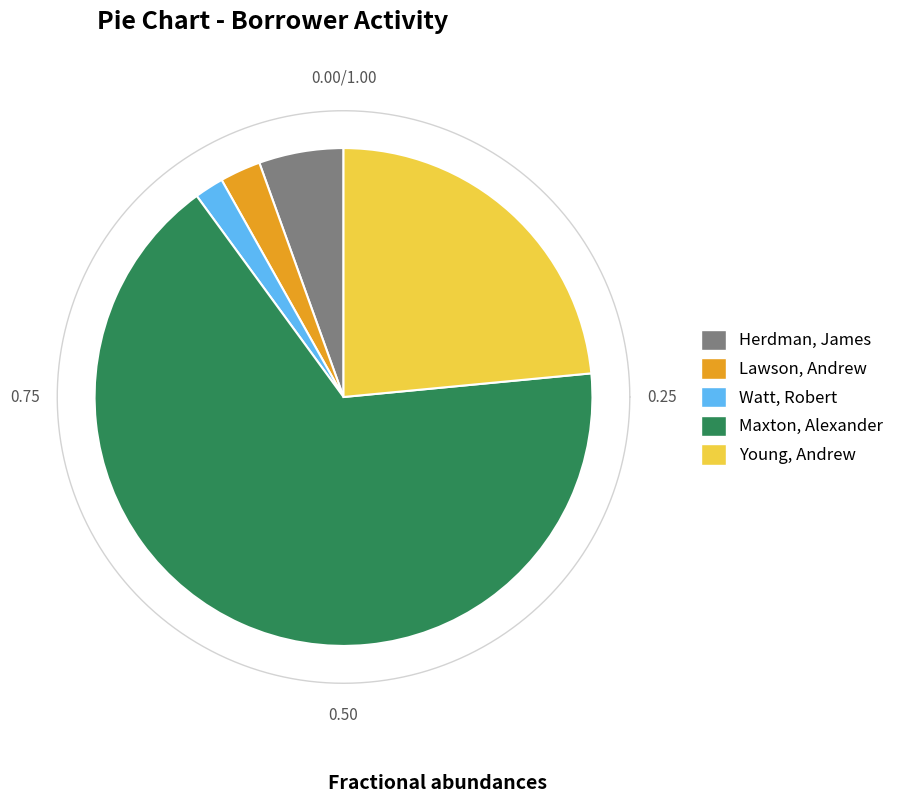

True or false: Herdman, James accounts for 17% of the total.

False